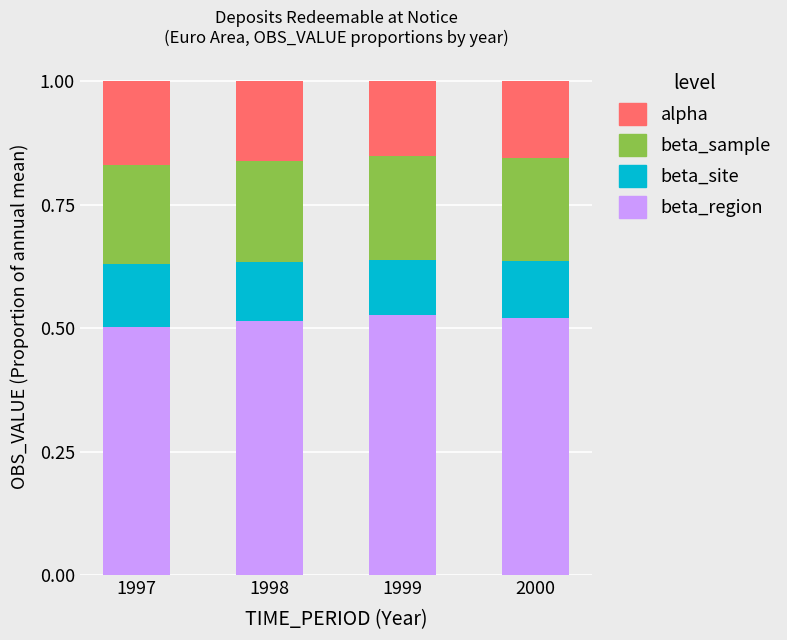

True or false: beta_region has a value of 0.5 at 1998.

True